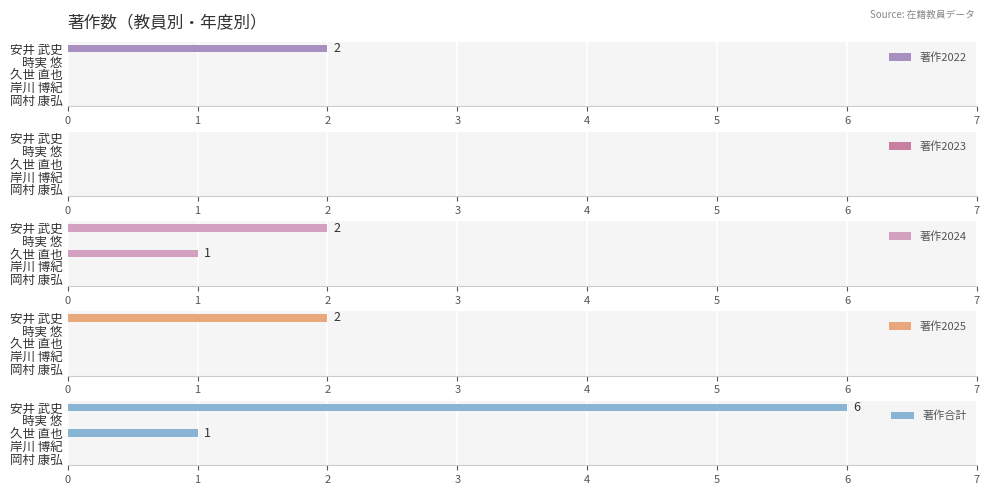

What are all the series names shown in the legend?

著作2022, 著作2023, 著作2024, 著作2025, 著作合計